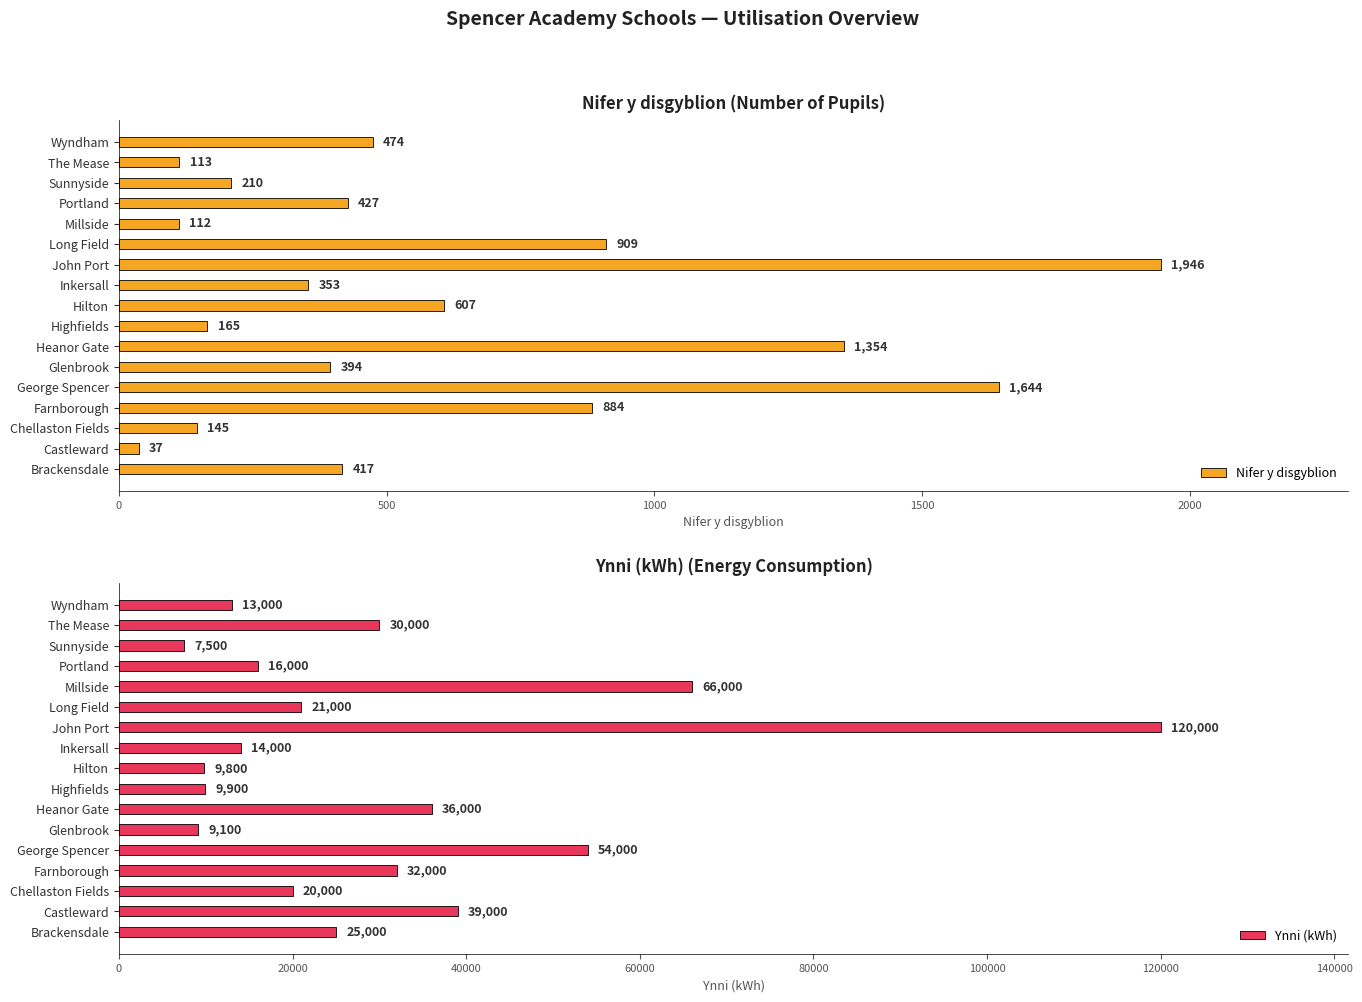

What is the average value of the Nifer y disgyblion series?

599